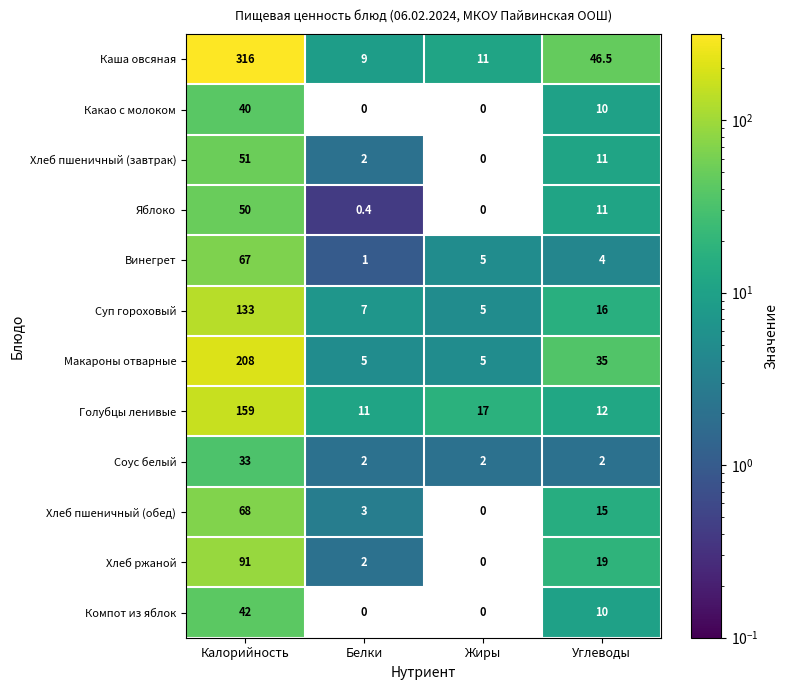

At which category is the sum across all series the highest?

Калорийность